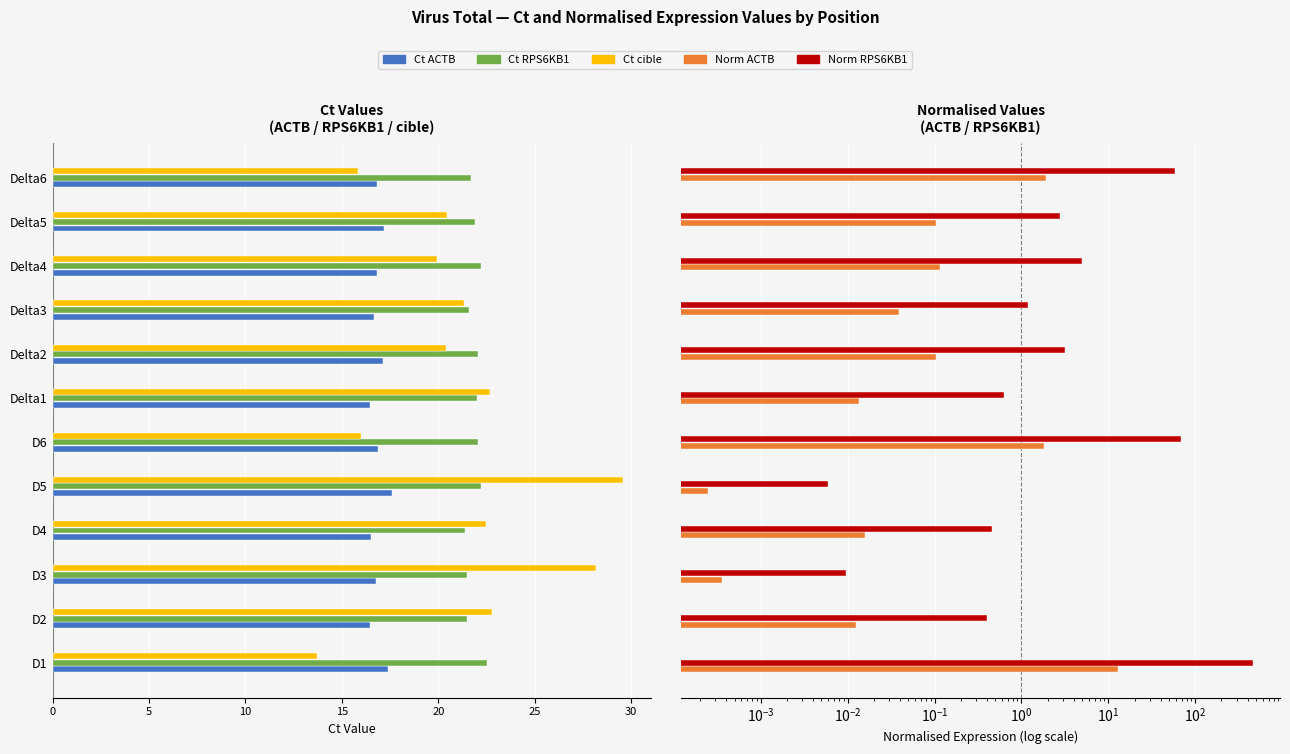

What are all the series names shown in the legend?

Ct ACTB, Ct RPS6KB1, Ct cible, Norm ACTB, Norm RPS6KB1